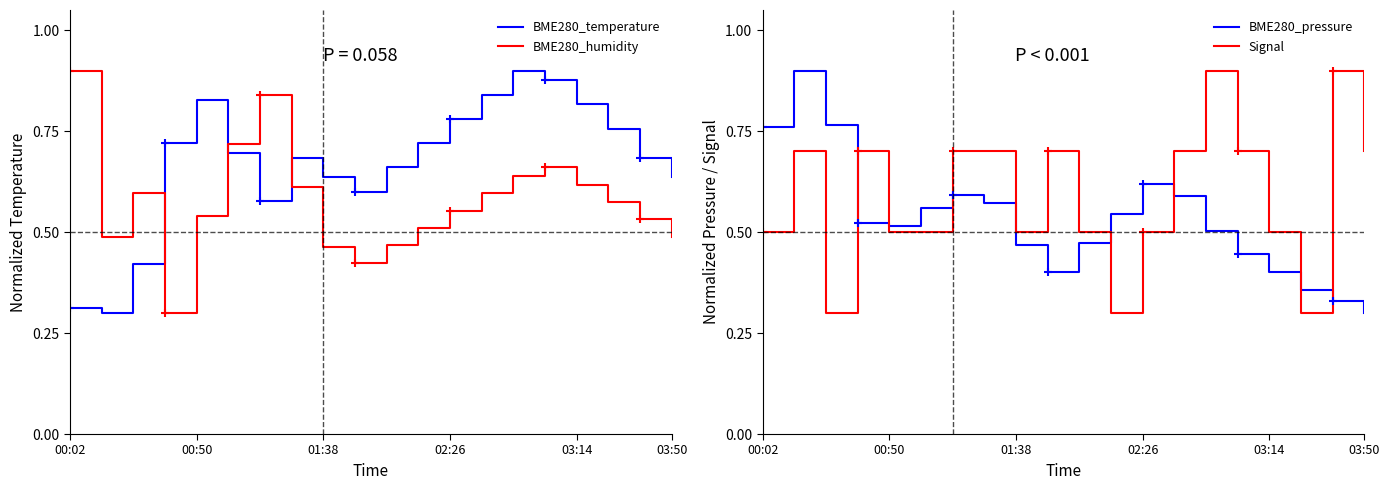

What are all the series names shown in the legend?

BME280_temperature, BME280_humidity, BME280_pressure, Signal